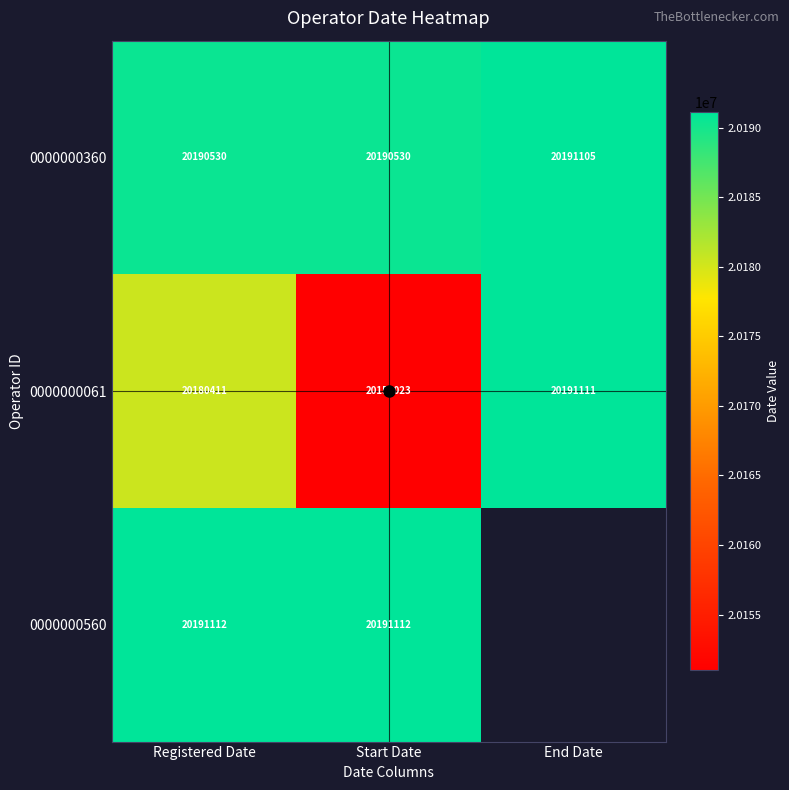

Is the value of 0000000560 at Start Date greater than the value of 0000000061 at Registered Date?

Yes